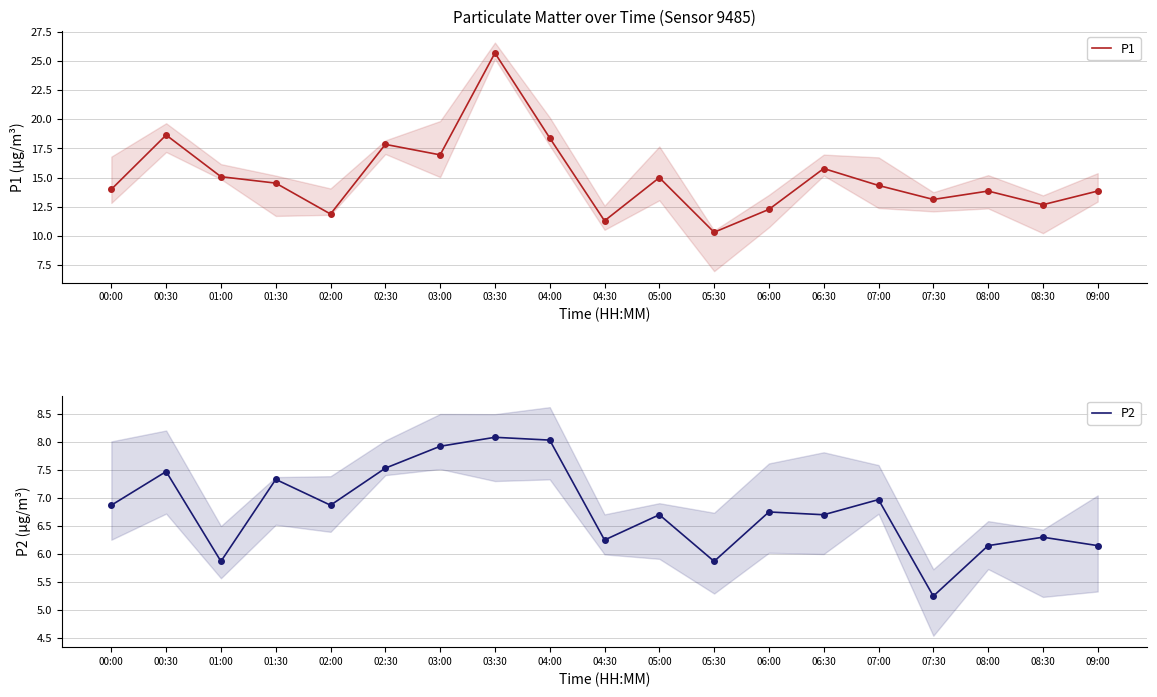

List the series in order of their overall mean, highest first.

P1, P2